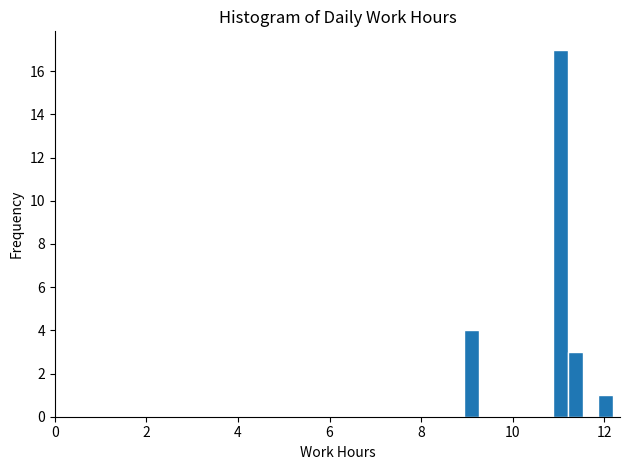

Read against the x-axis, roughly where is the centre of the tallest bar?

11.0